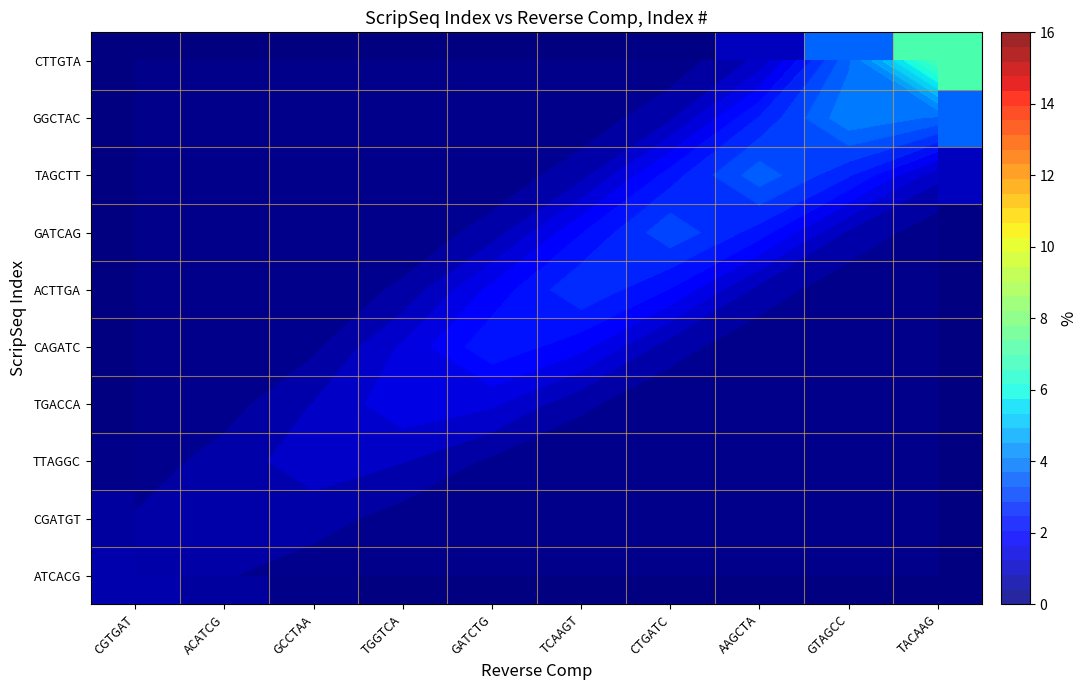

At TGGTCA, list the series in order from largest to smallest.

TGACCA, CAGATC, TTAGGC, ACTTGA, CGATGT, GATCAG, ATCACG, TAGCTT, GGCTAC, CTTGTA